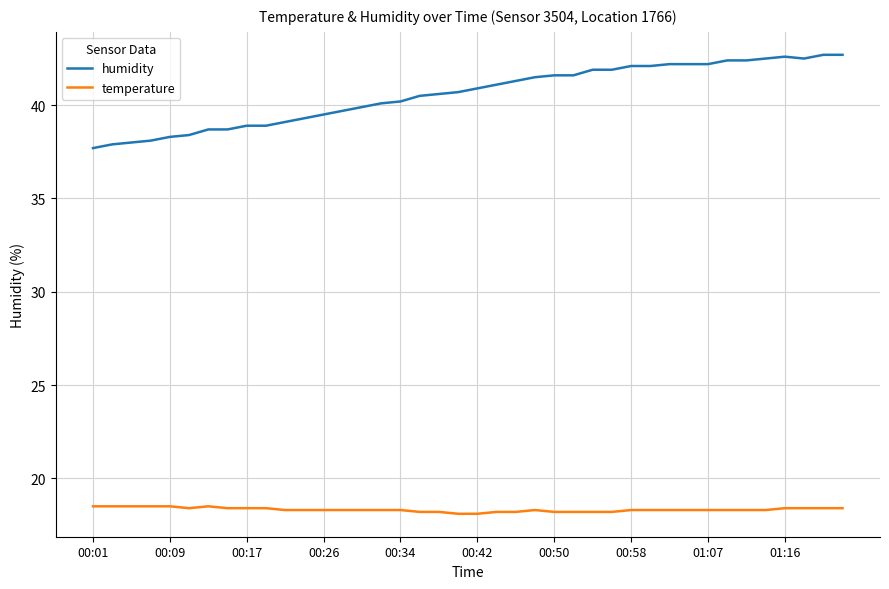

Rank the series by their maximum value, from highest to lowest.

humidity, temperature